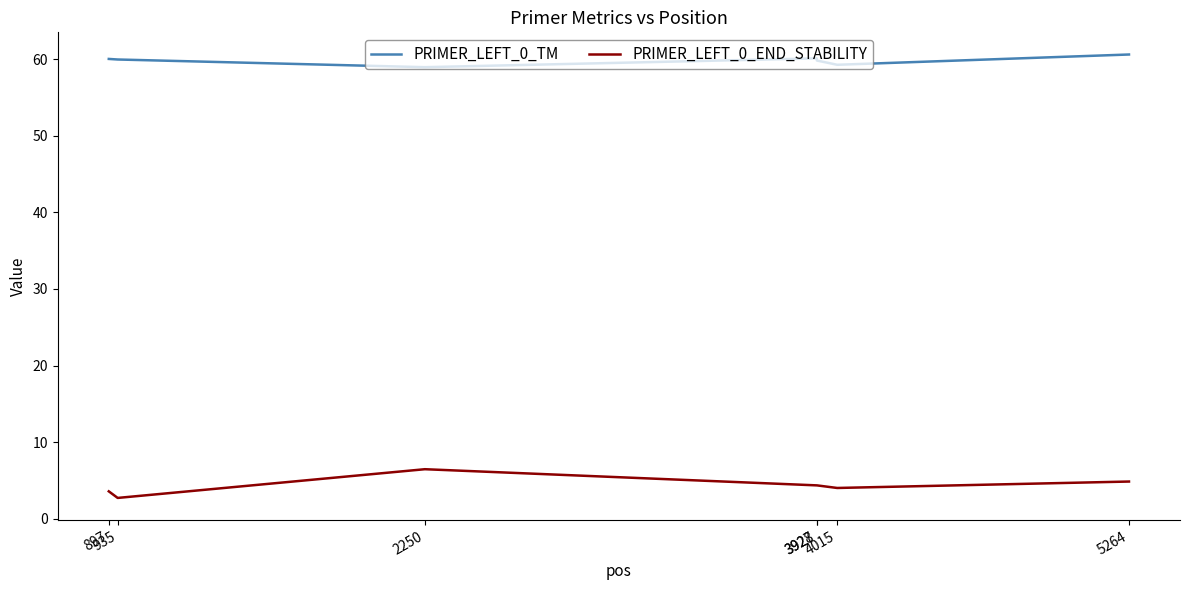

How many lines are shown in the chart?

2